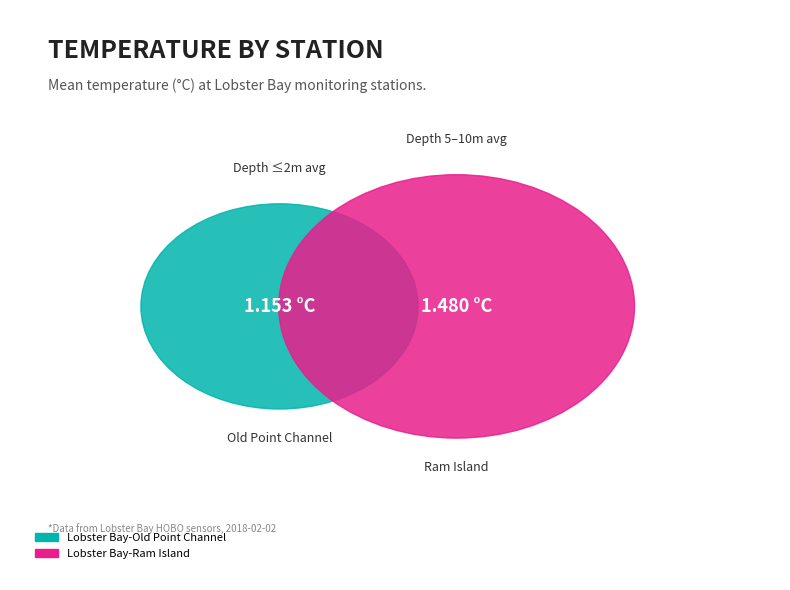

Which slice represents more than half of the pie?

Lobster Bay-Ram Island